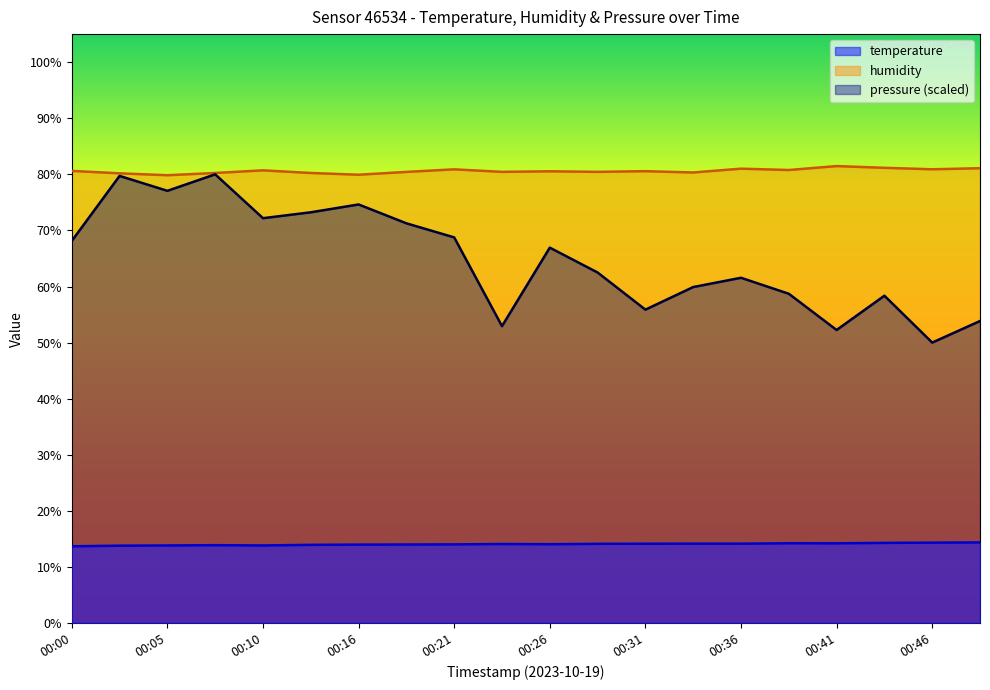

In humidity, how many points are lower than both neighbors (excluding endpoints)?

7